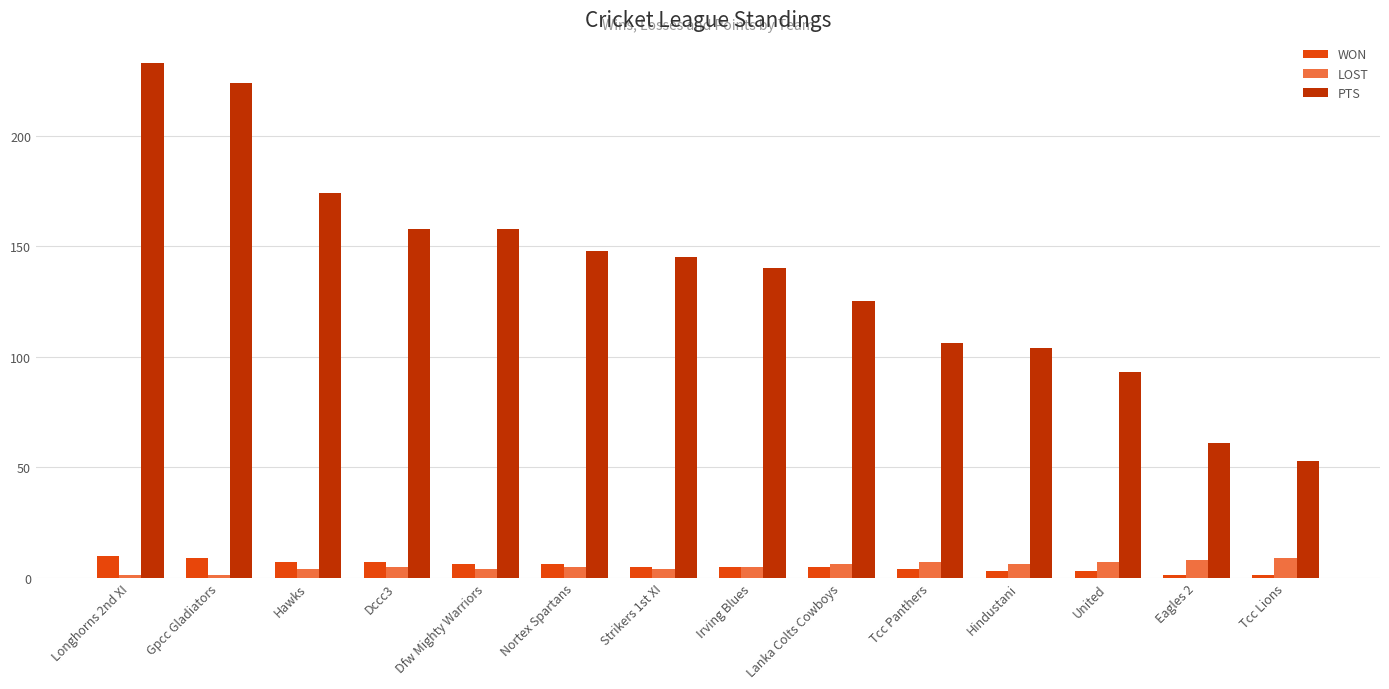

The PTS series shows 327 at Gpcc Gladiators. True or false?

False